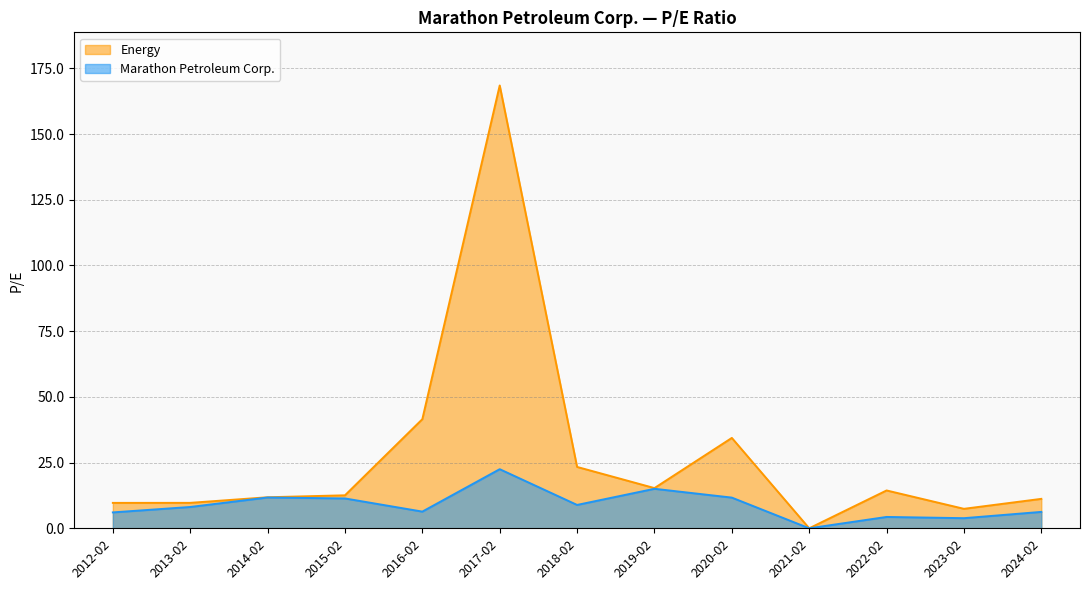

What is the total value across all series at 2023-02?

11.3